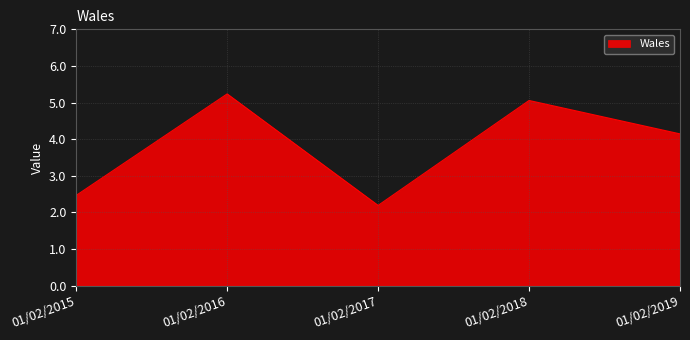

True or false: the data has more than 2 interior local peaks.

False